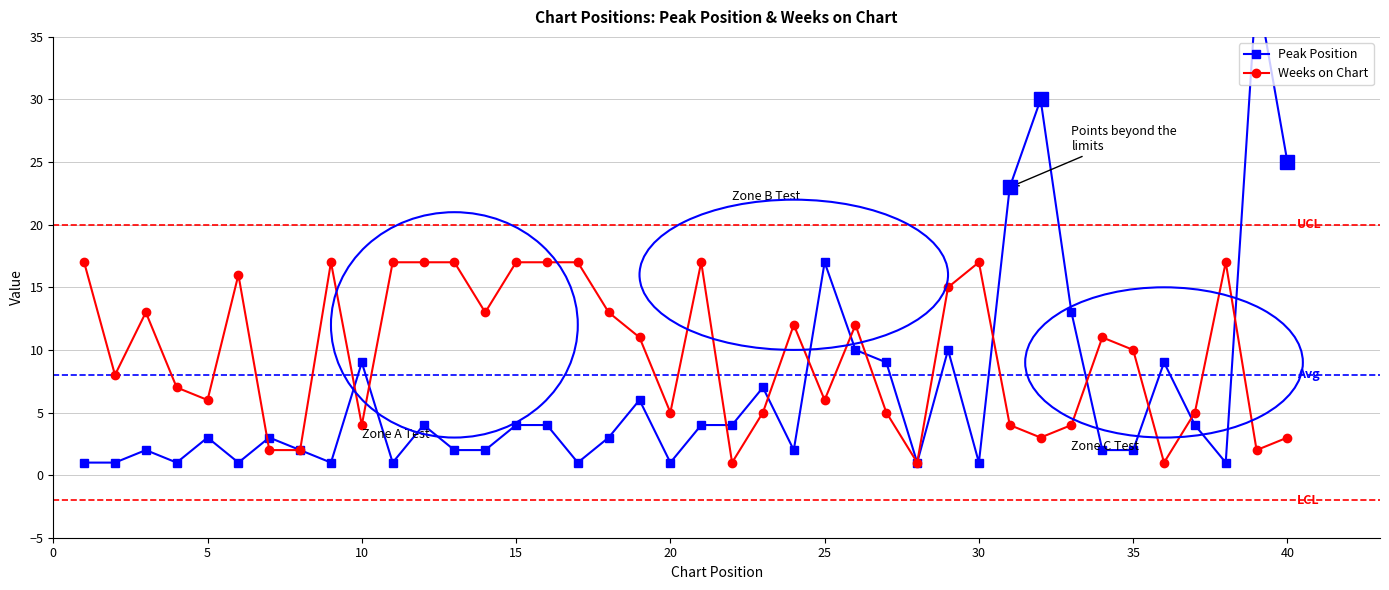

What is the highest value of the Weeks on Chart series?

17